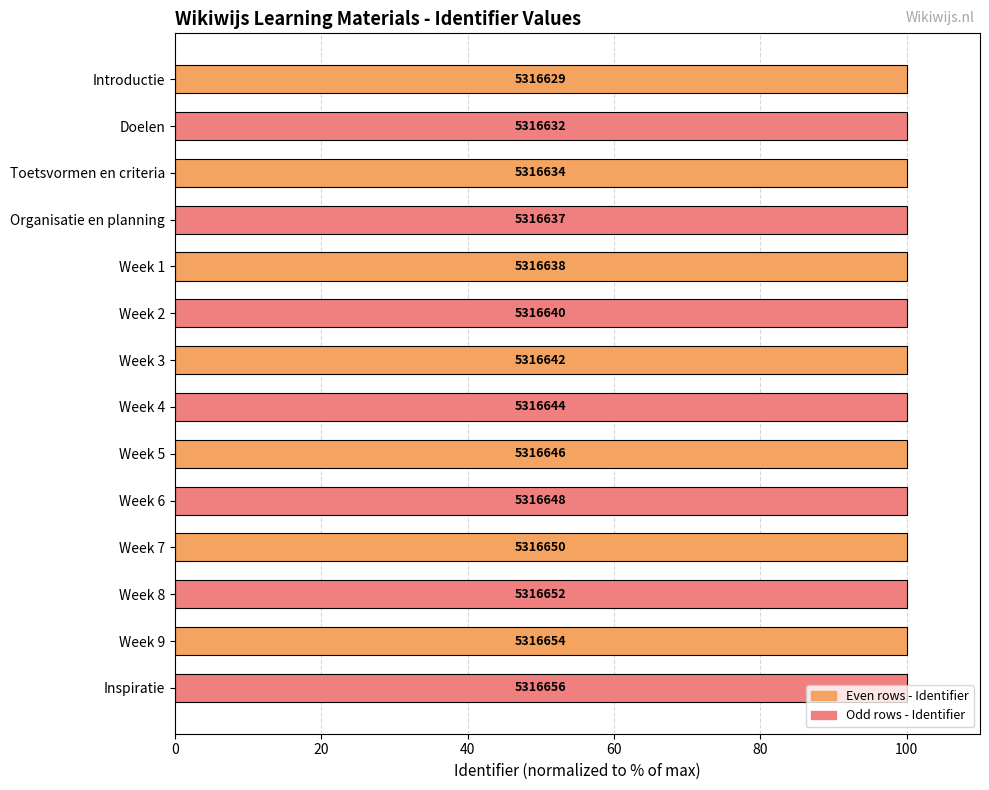

At which category does the chart reach its peak across all series?

Inspiratie